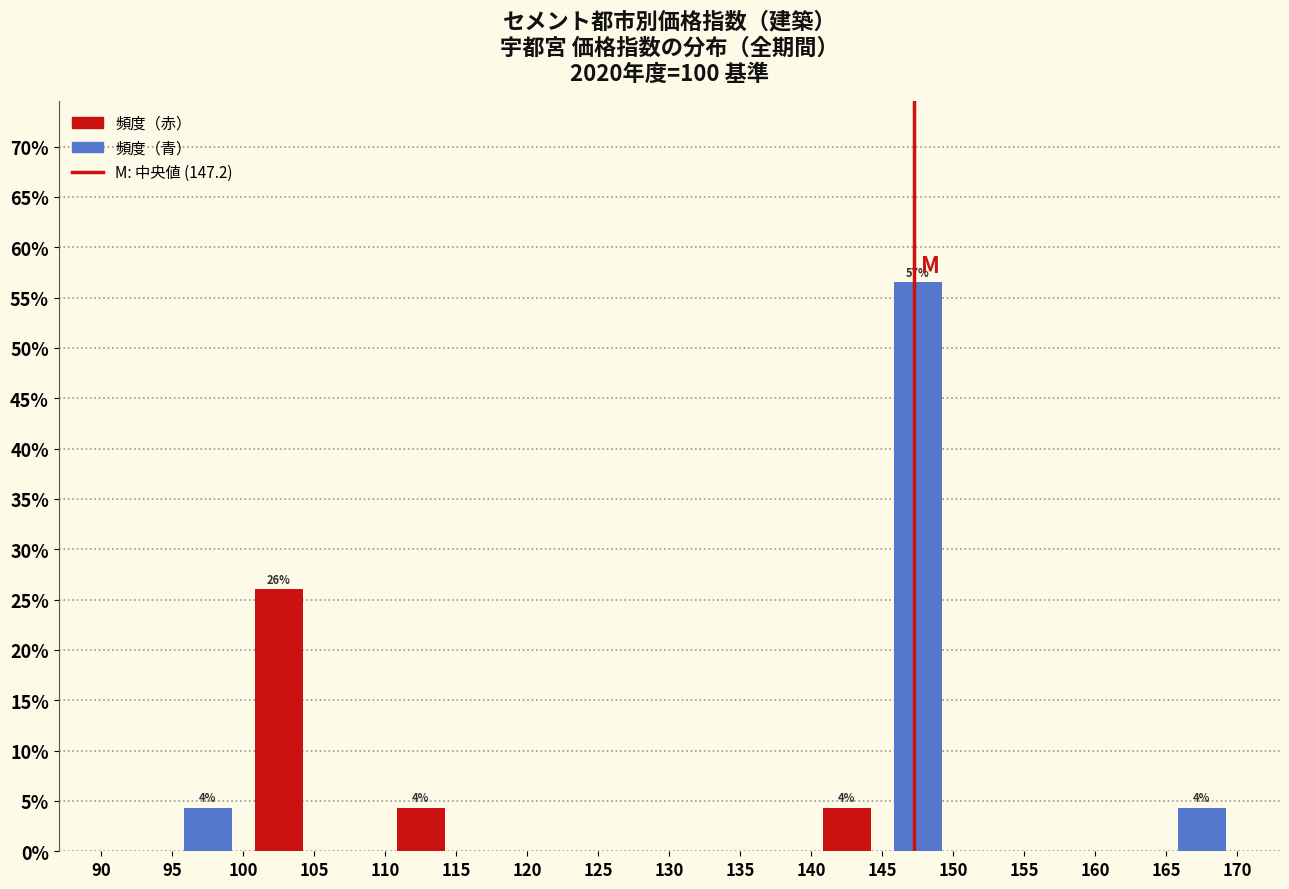

Which range on the x-axis has the tallest bar?

145 to 150